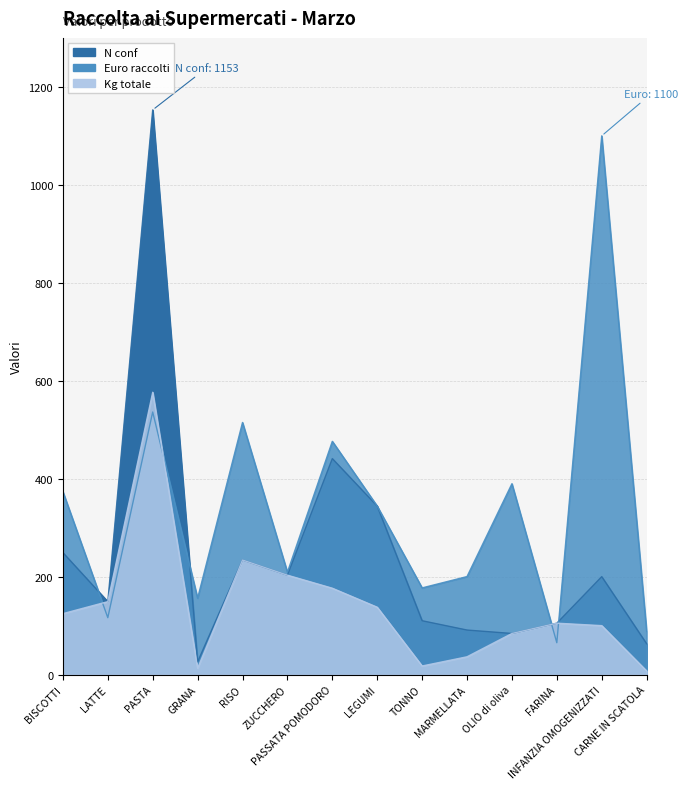

In Euro raccolti, how many points are lower than both neighbors (excluding endpoints)?

5